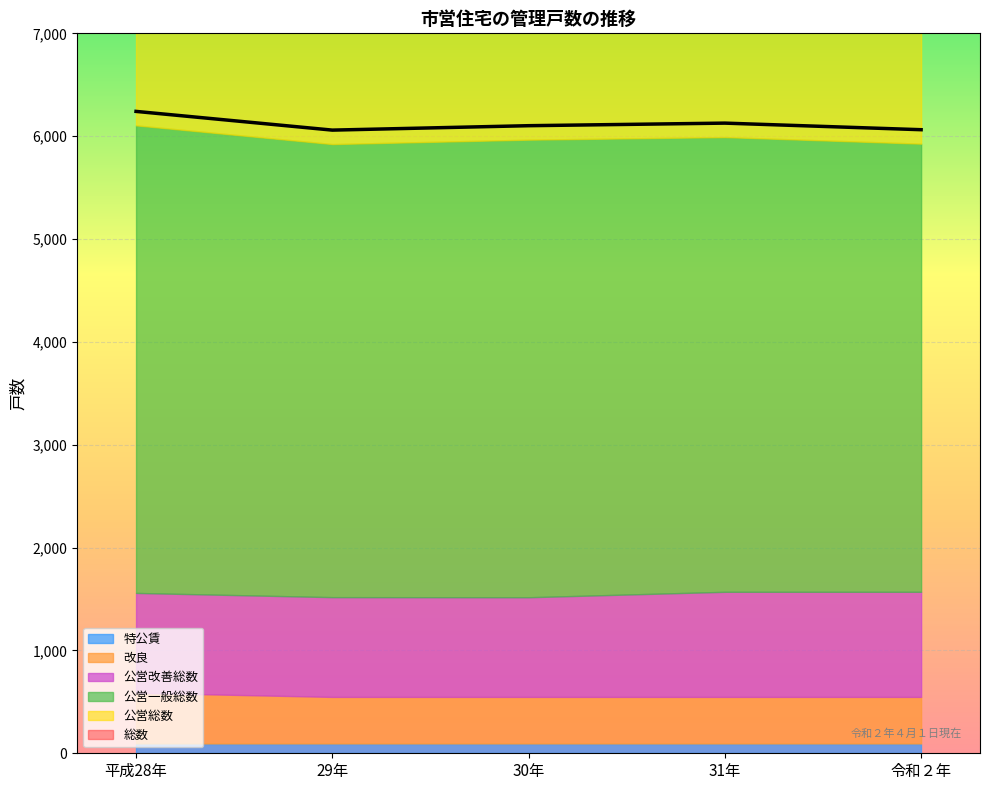

How many distinct data groups are displayed?

6